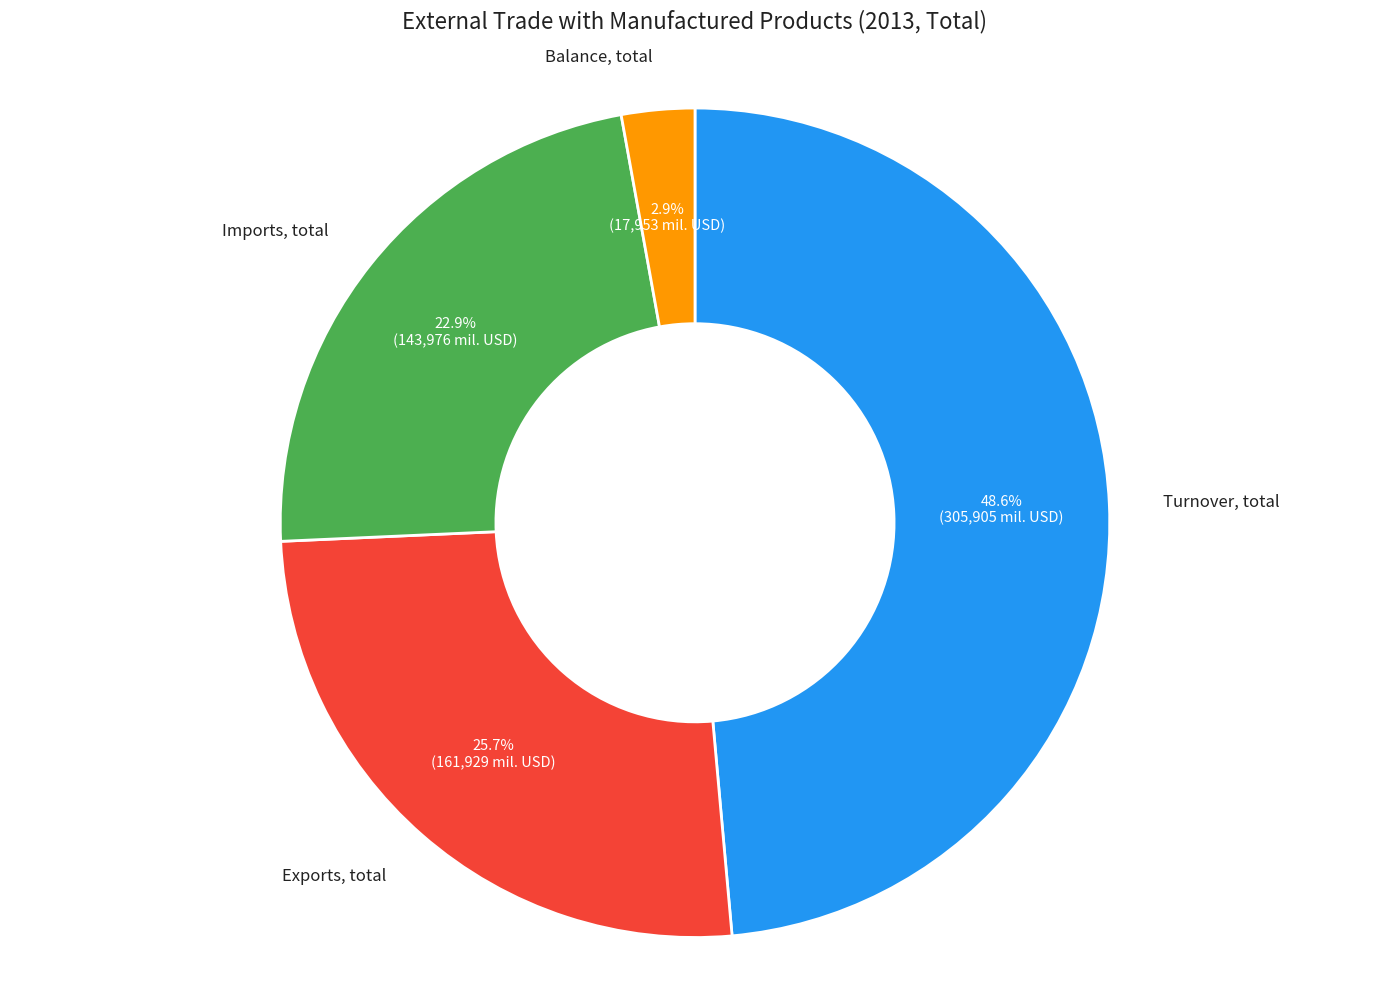

Does any single category account for the majority?

No